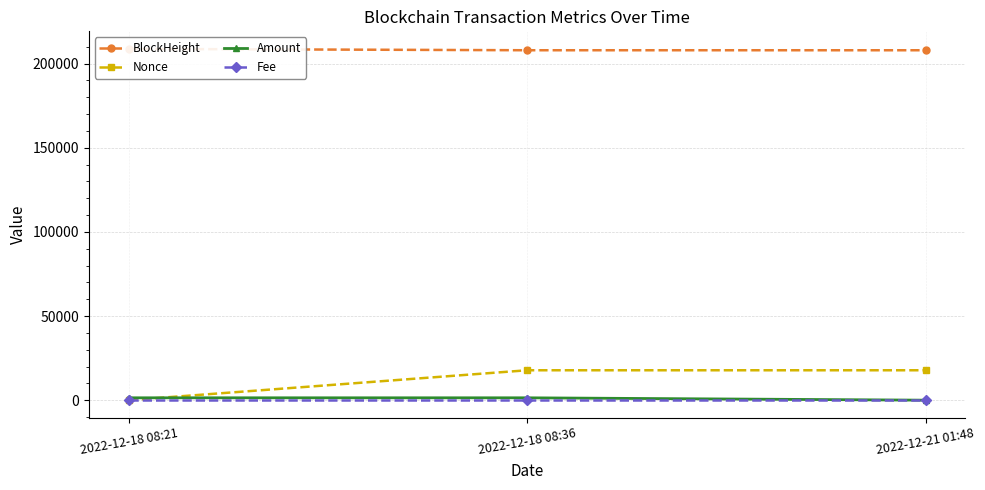

Reading left to right, transcribe all the data shown in this chart.

BlockHeight: 208776.0	207975.0	207973.0
Nonce: 0.0	17783.0	17782.0
Amount: 1415.2	1414.3	1.9
Fee: 0.0	0.1	0.1